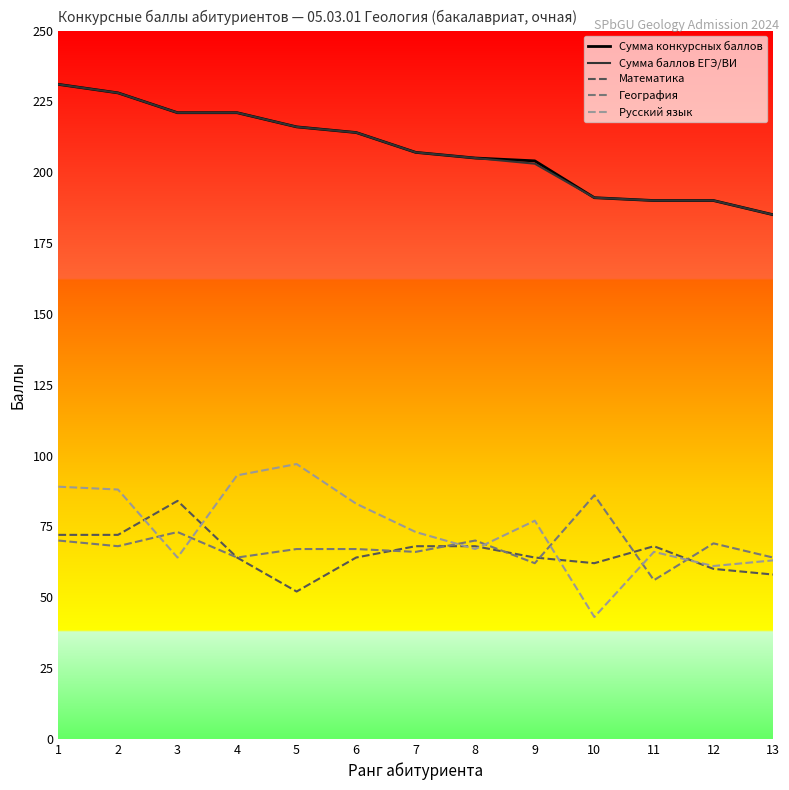

Is it true that Сумма конкурсных баллов equals 190 at 12?

True